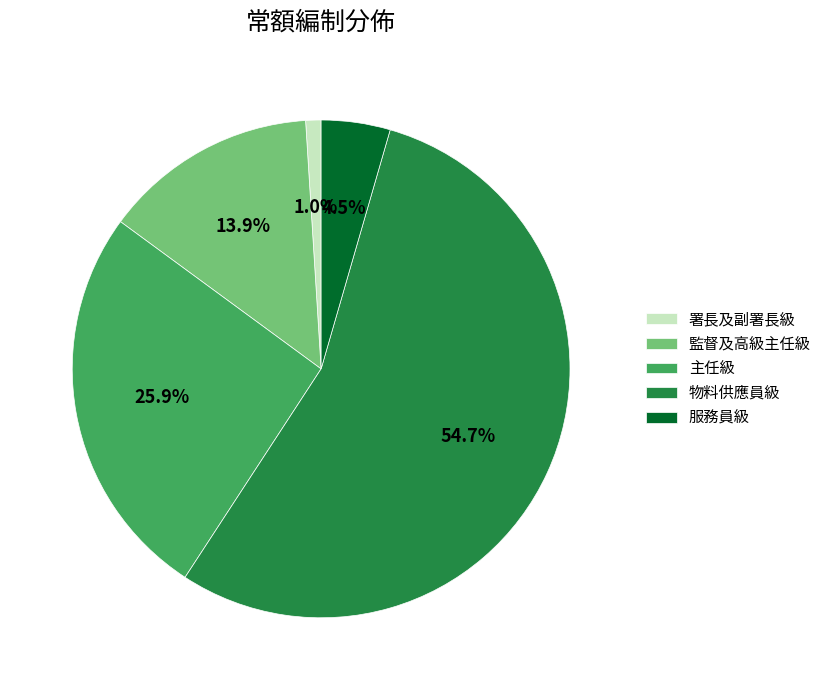

Which category has the biggest portion of the pie?

物料供應員級